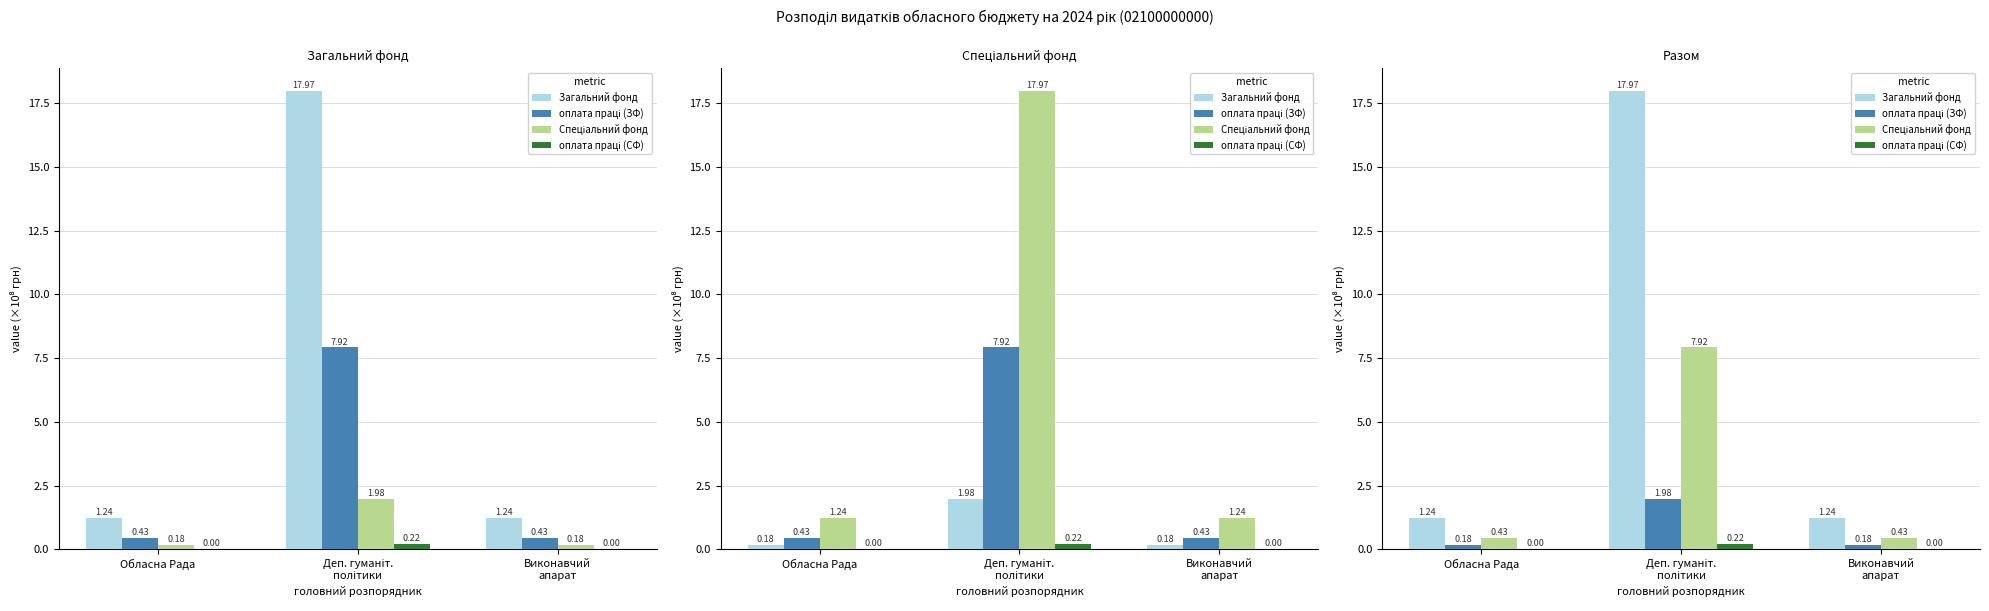

What is the greatest value displayed?

18.0